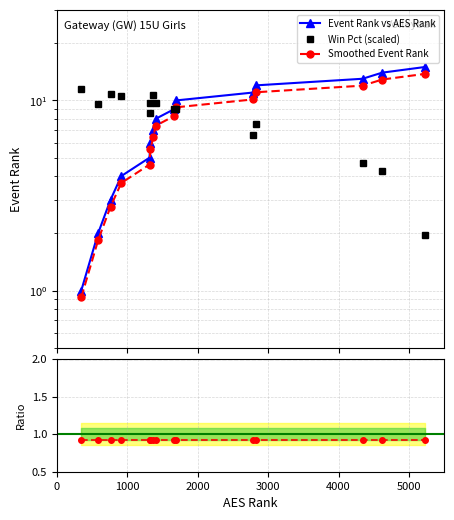

Is this an area chart (filled region under the line)?

No